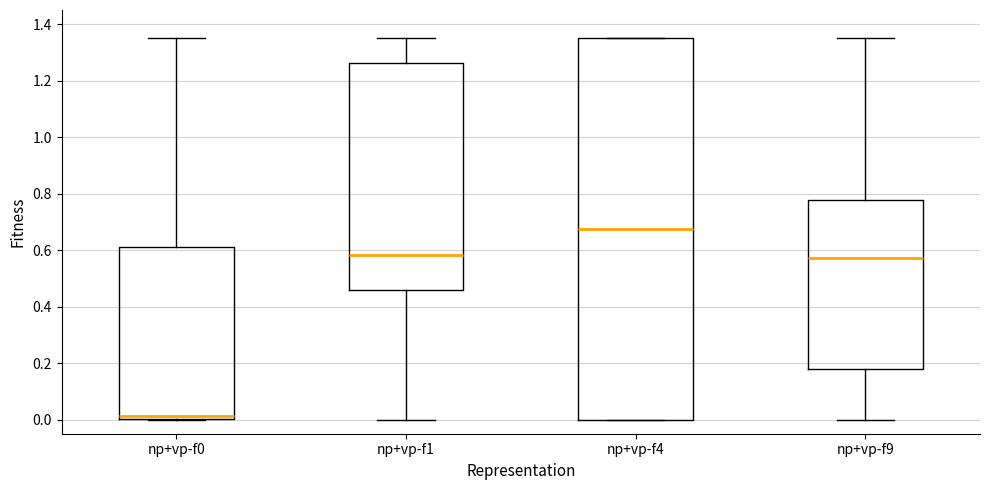

Where does the upper whisker of the box for np+vp-f1 end on the y-axis? The values are not printed on the chart, so give them approximately, as read against the axis.

1.36